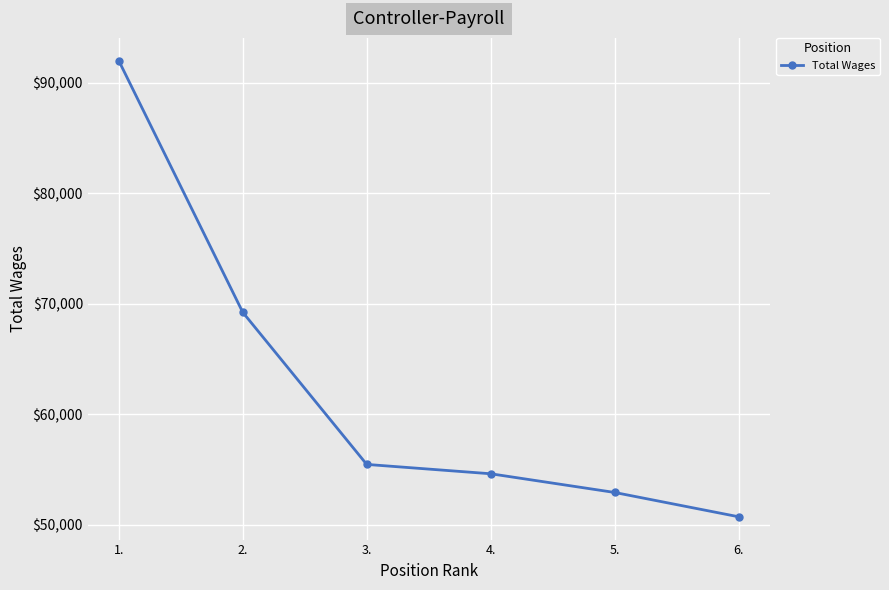

Does the chart display data point markers on the line(s)?

Yes